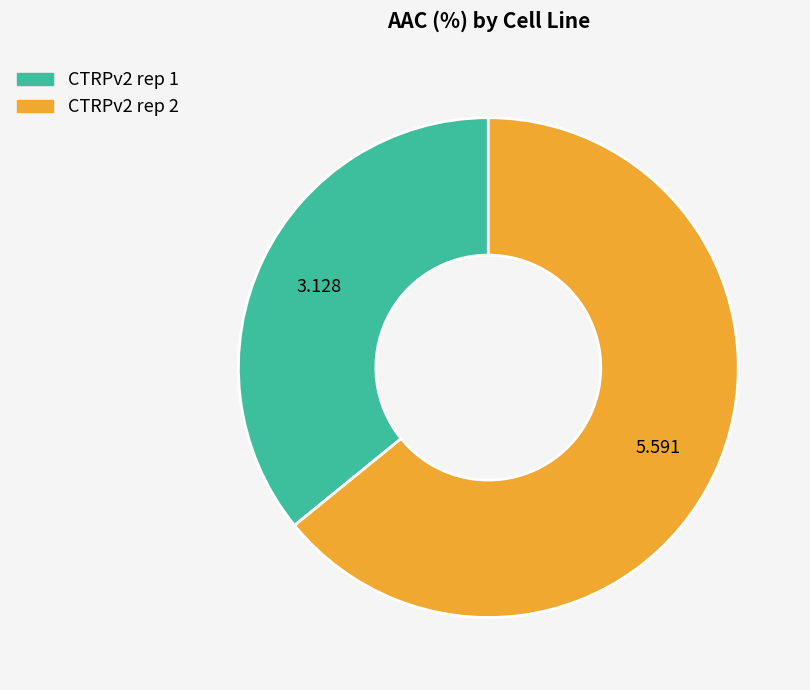

How many slices are in this pie chart?

2